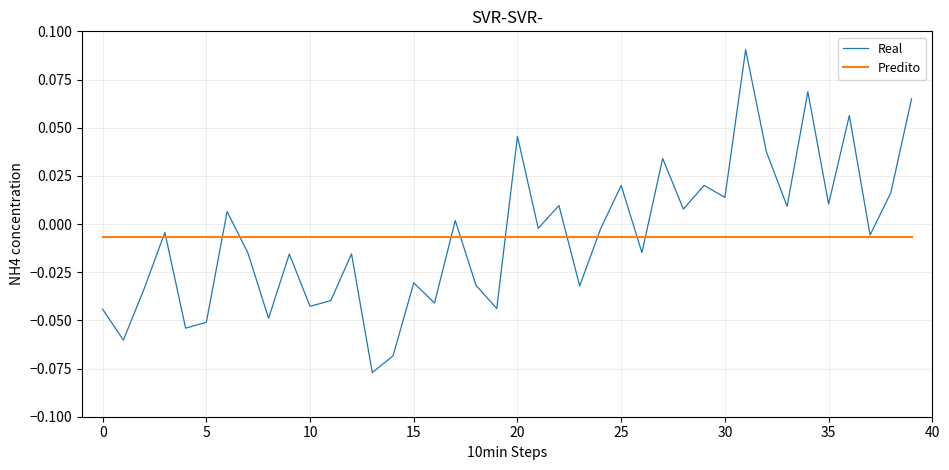

Which series has the widest spread of values?

Real